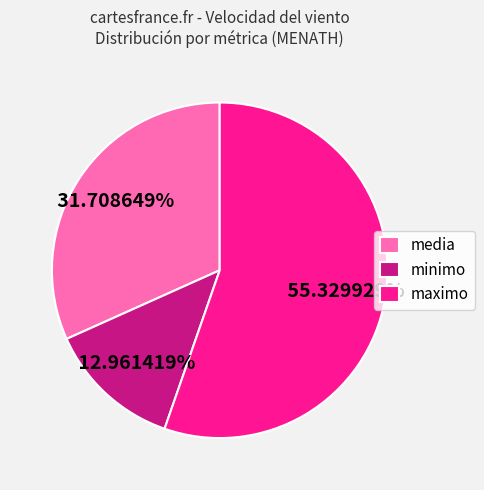

Approximately how many times larger is the value at media compared to maximo?

0.6